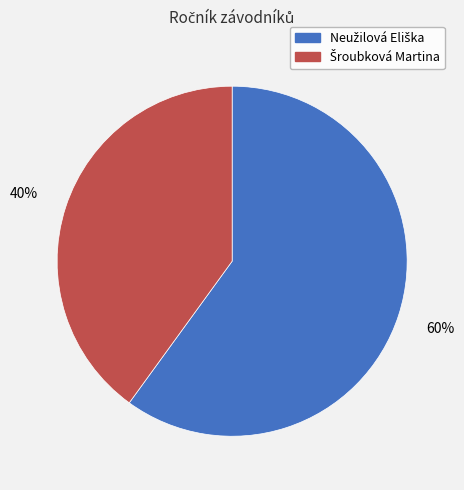

Is there a majority slice in this chart?

Yes